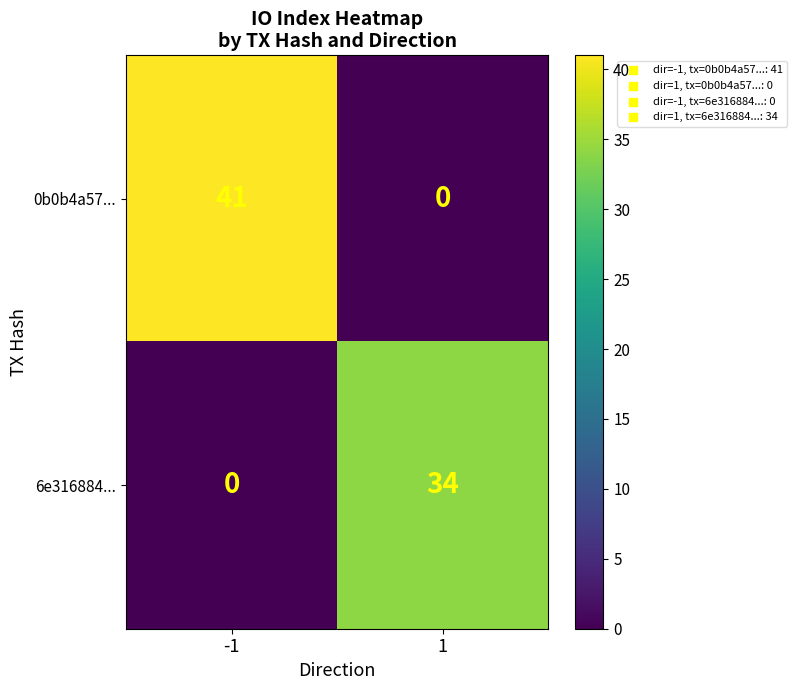

At which category is the sum across all series the highest?

-1